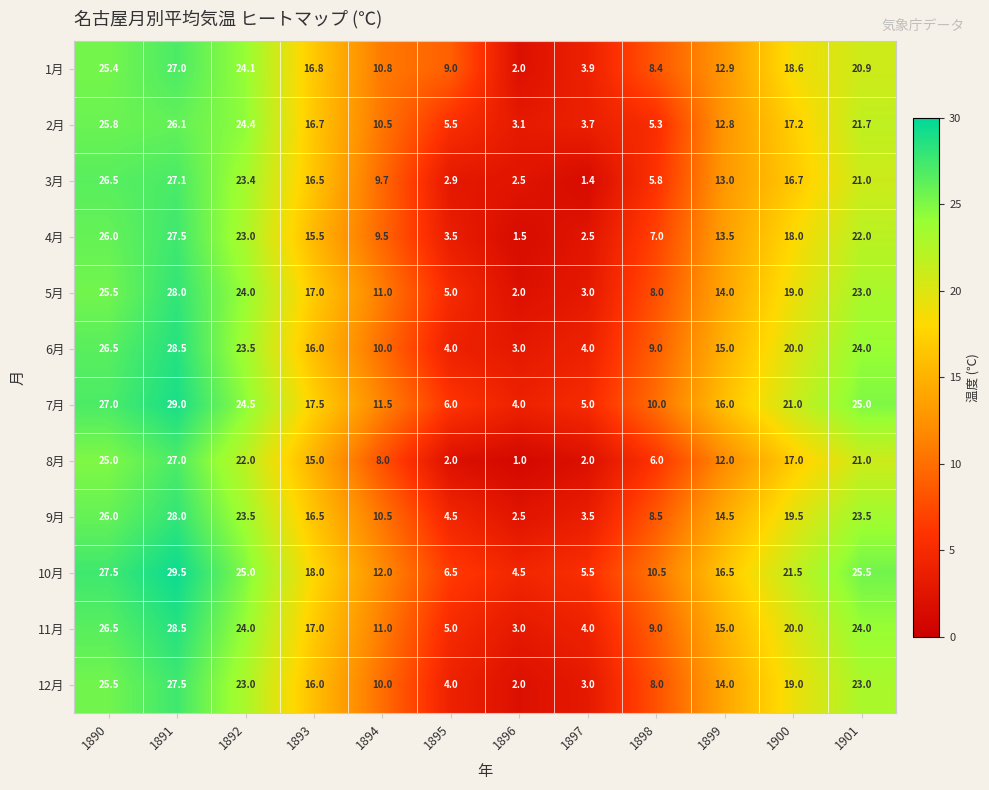

Which series has the largest total across all categories?

10月